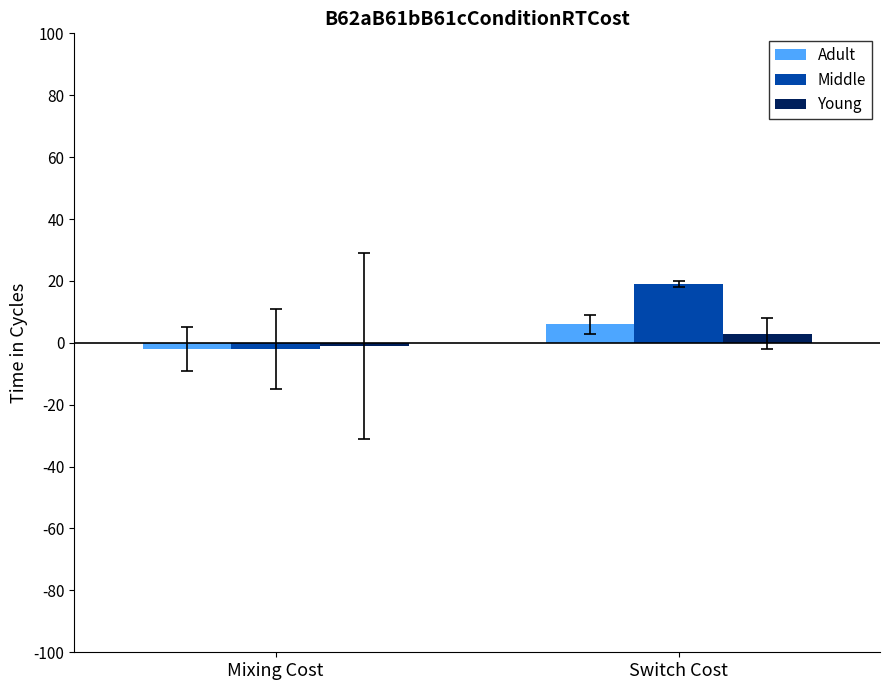

What is the difference between the maximum and minimum values in the Adult series?

8